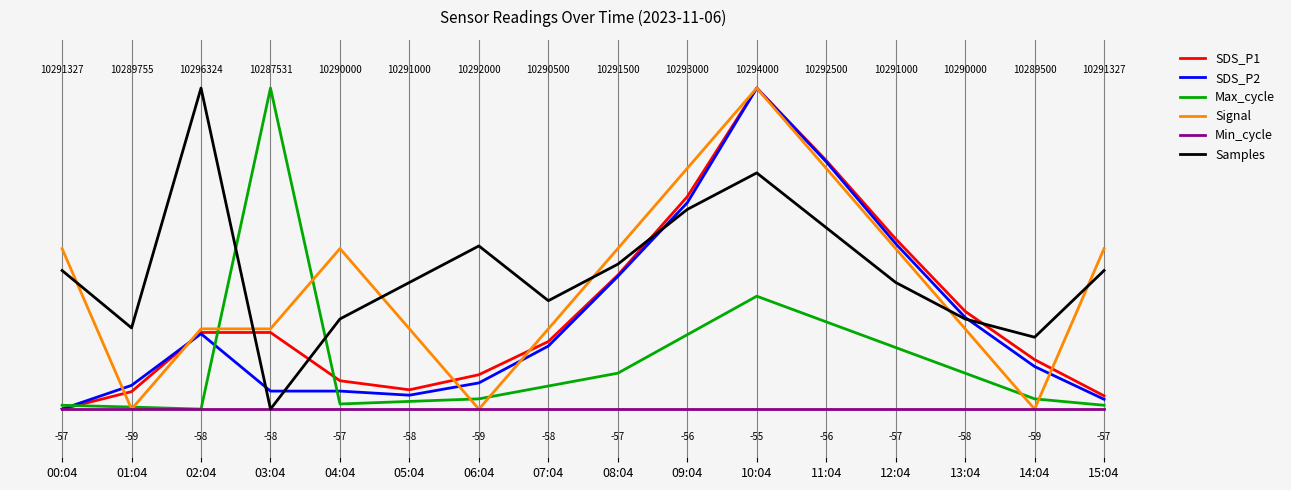

What is the difference between the highest and lowest values at 03:04?

1.0